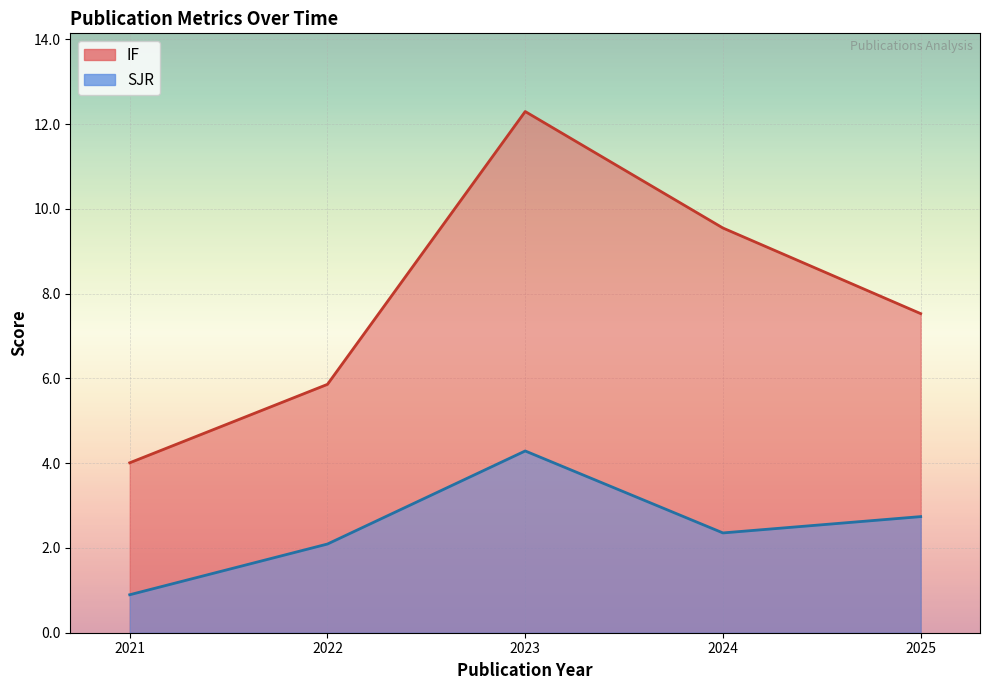

Which series has the largest total across all categories?

IF